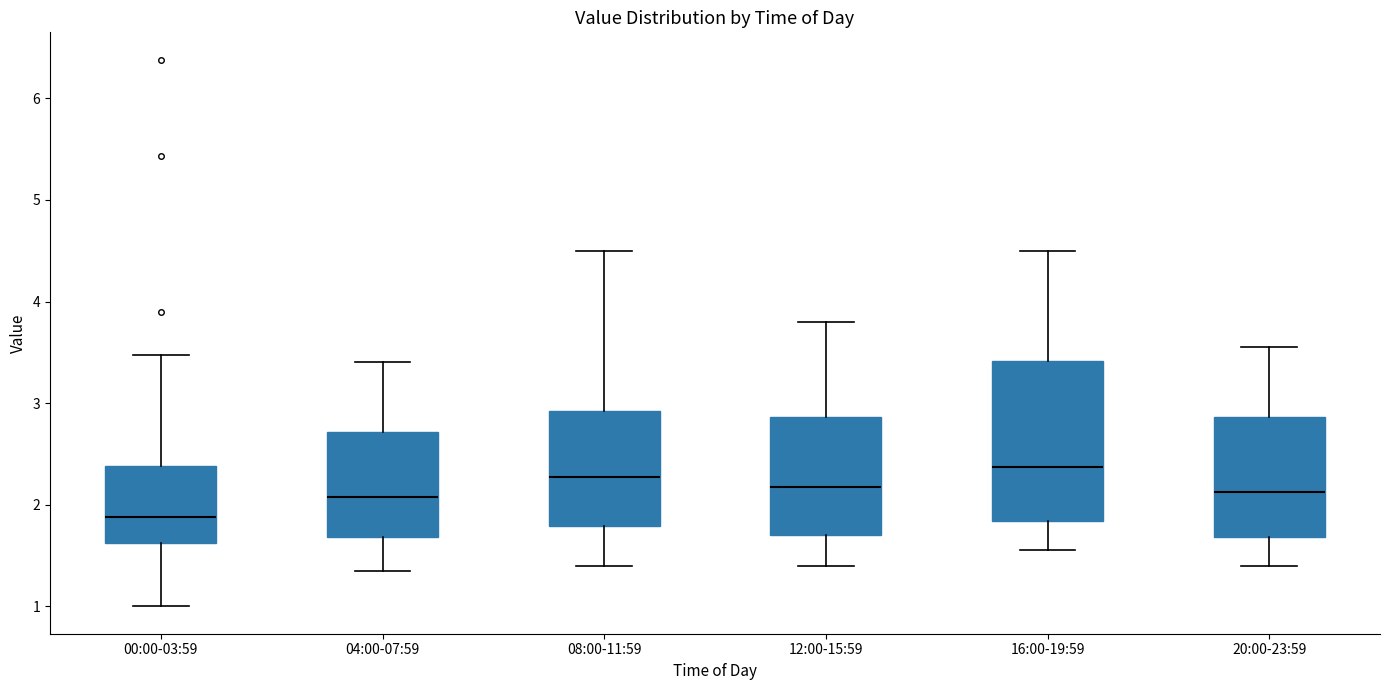

Where does the median line of the box for 16:00-19:59 sit on the y-axis? The values are not printed on the chart, so give them approximately, as read against the axis.

2.4